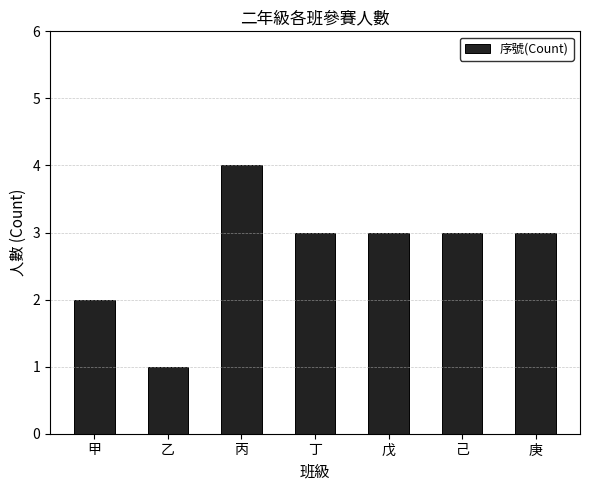

Read the value at 乙.

1